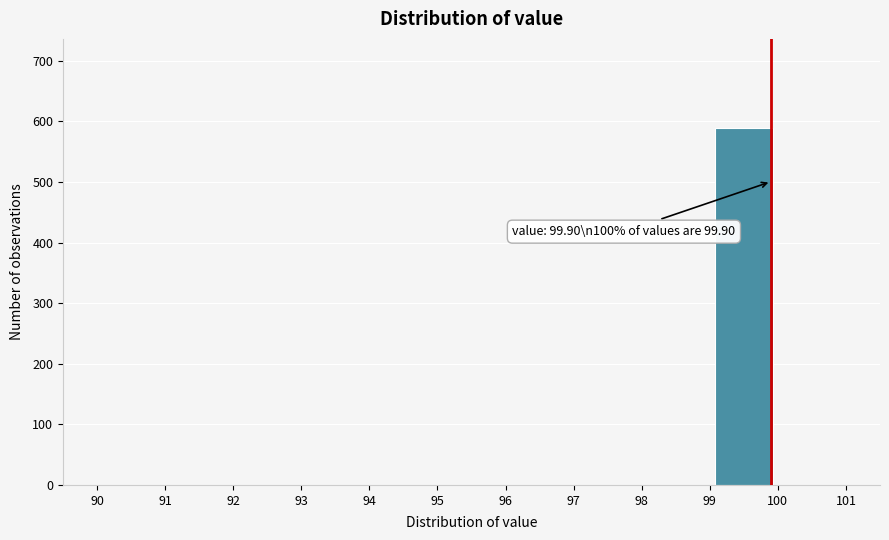

Which range on the x-axis has the tallest bar?

99 to 100